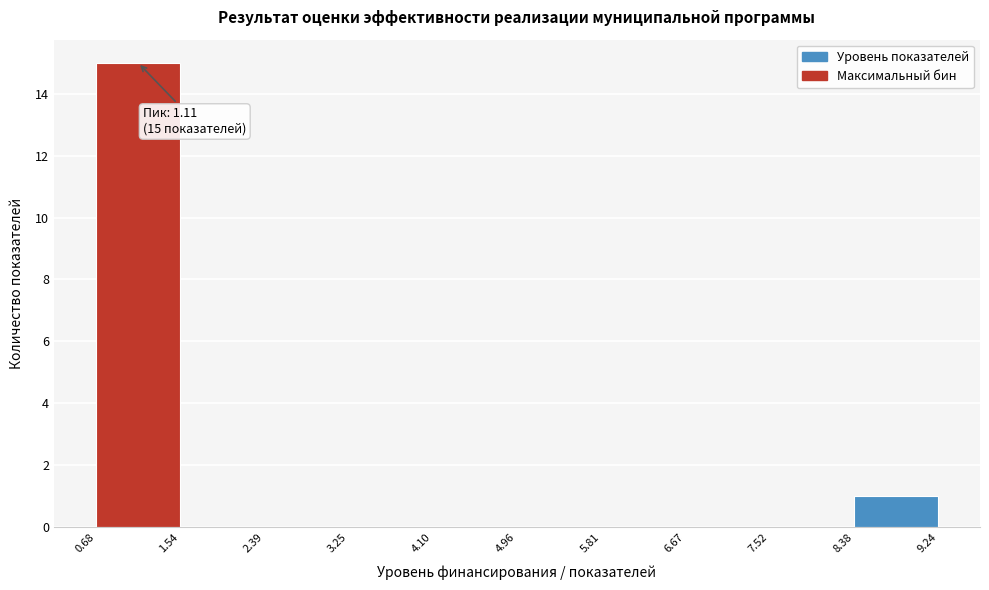

Over which range of the x-axis is the bar tallest?

0.68 to 1.54